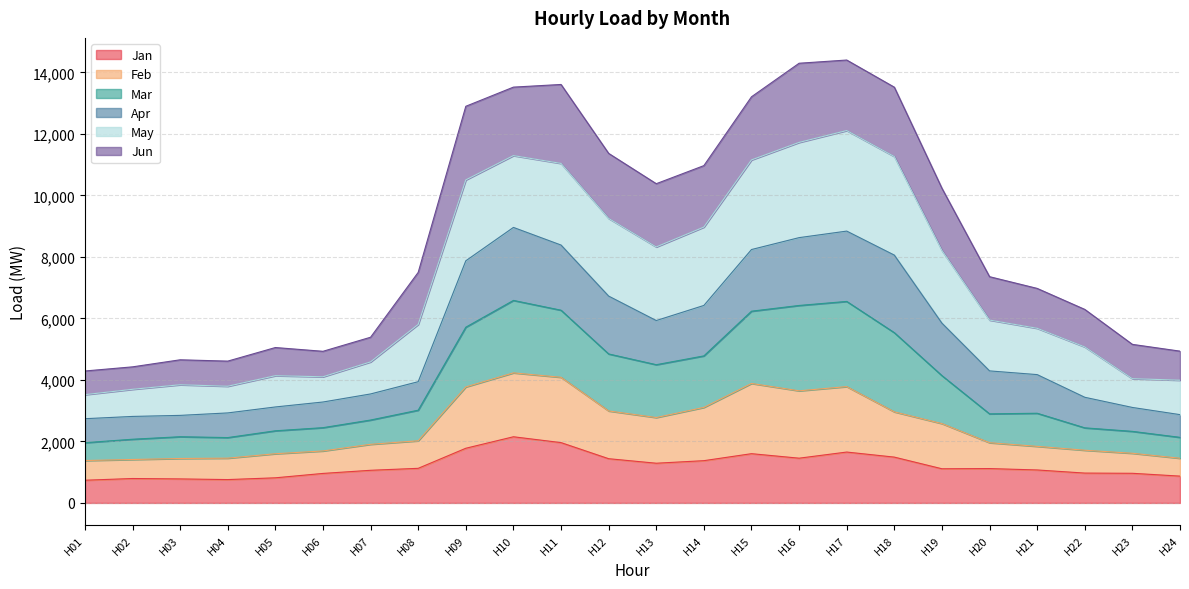

What is the total value across all series at H21?

6975.8